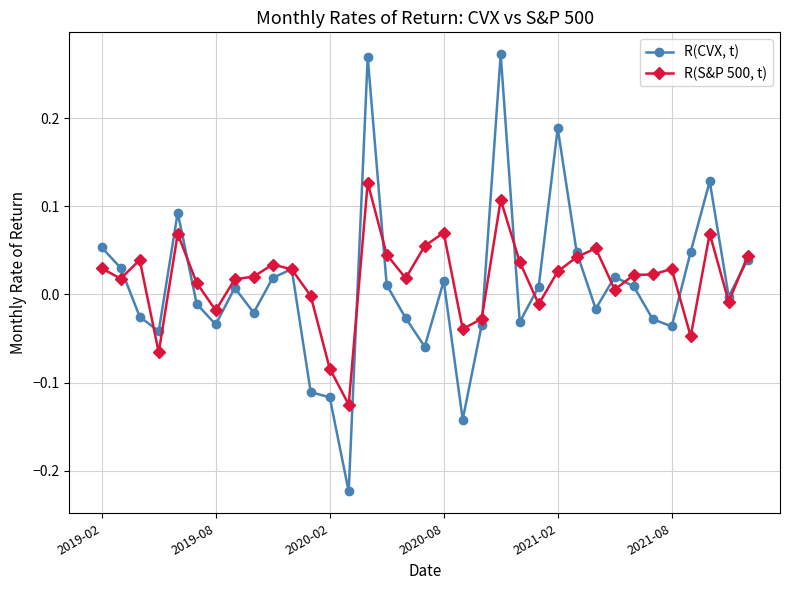

Which series has the largest range (max minus min)?

R(CVX, t)